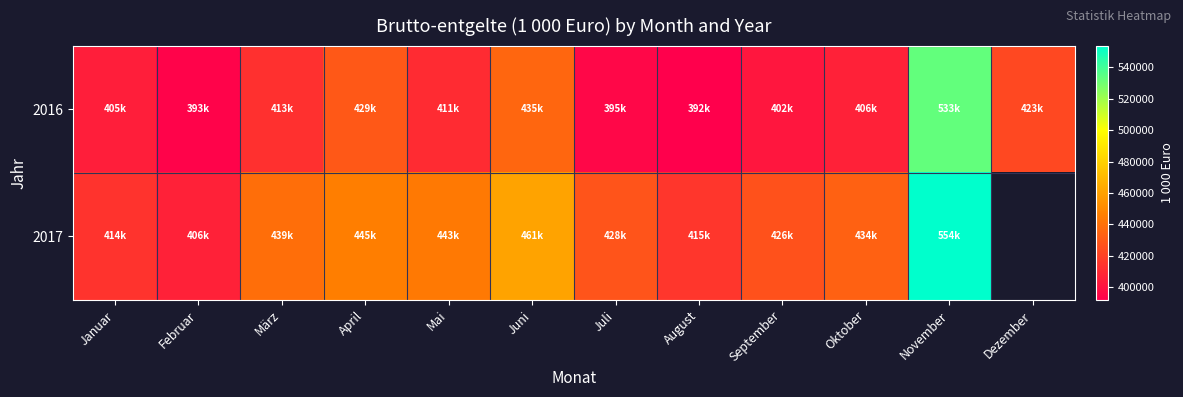

List the series in order of their peak value, highest first.

2017, 2016